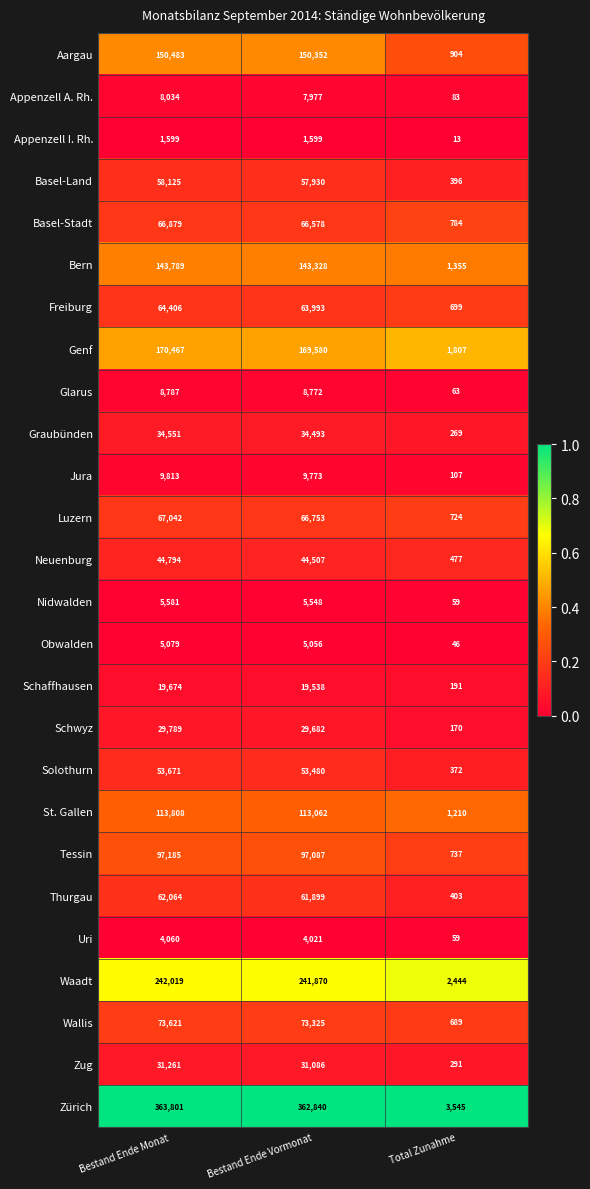

Which category has the lowest value across all series?

Total Zunahme